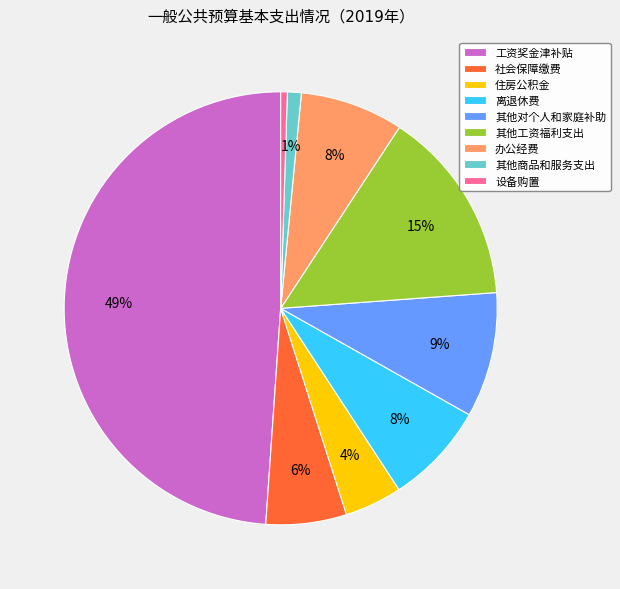

True or false: 离退休费 accounts for 22% of the total.

False